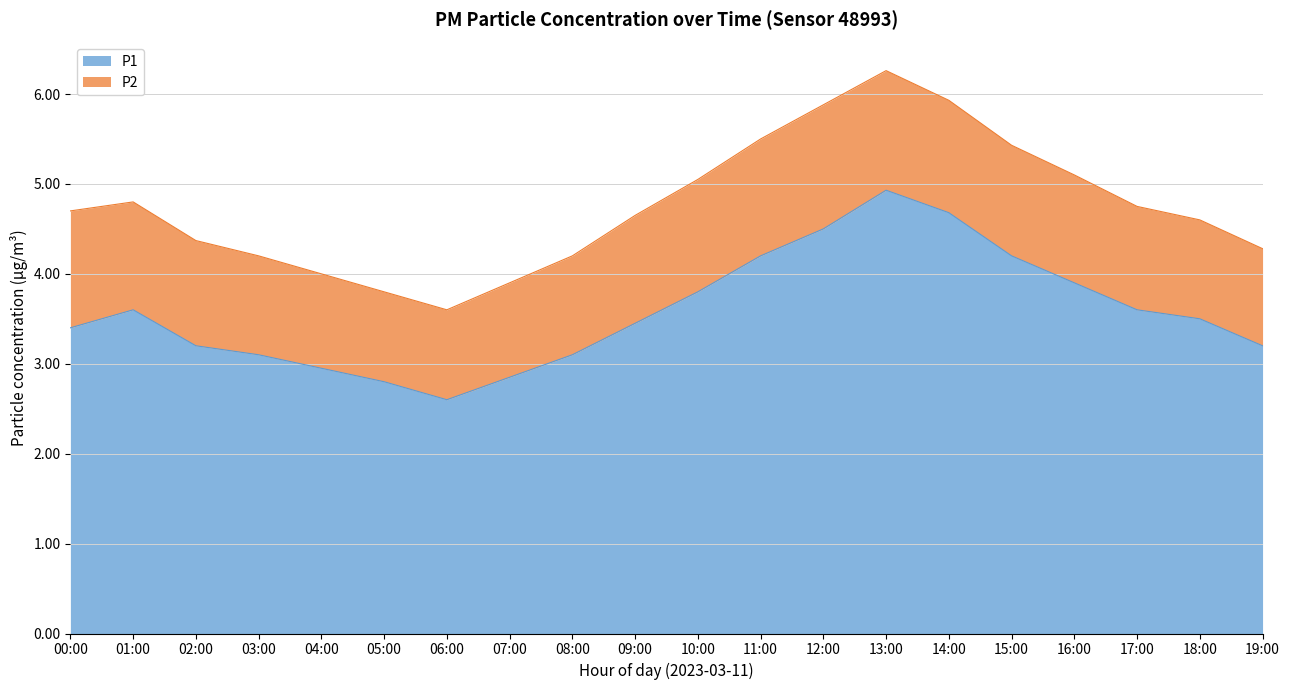

What is the average value?

3.6